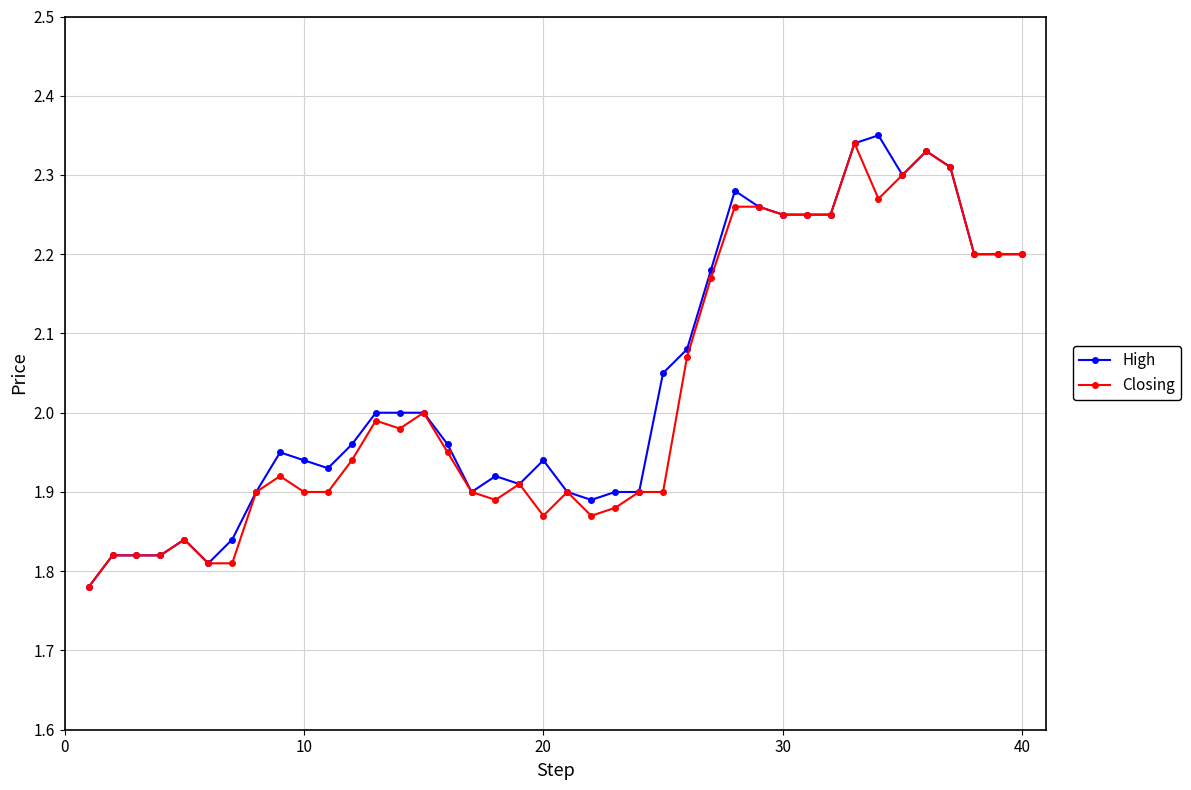

Which series has the largest range (max minus min)?

High